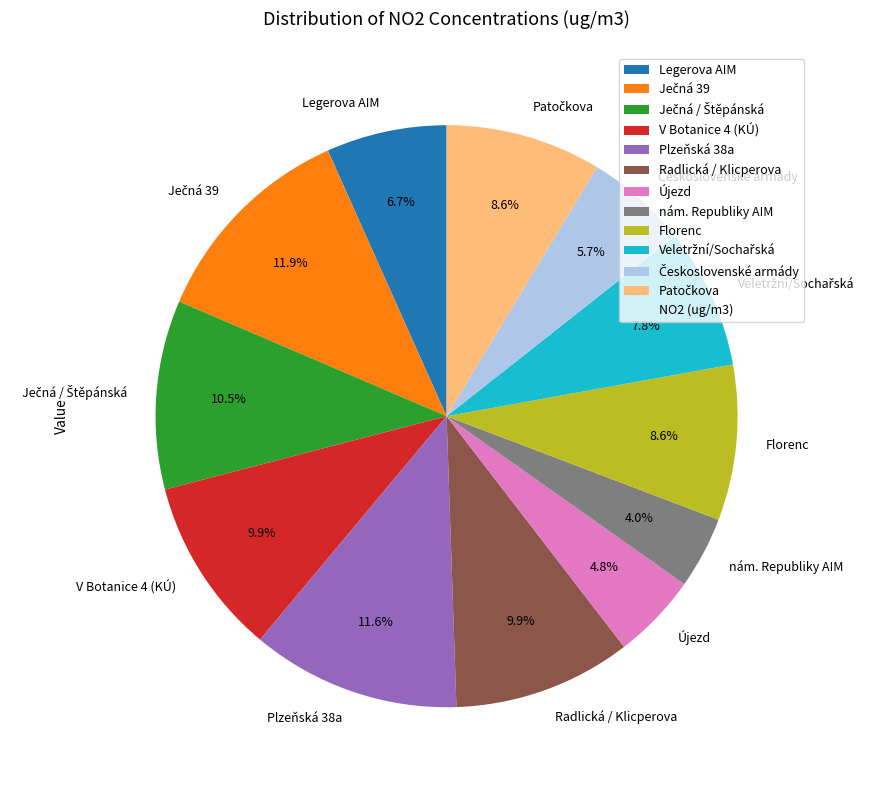

How many slices are in this pie chart?

12